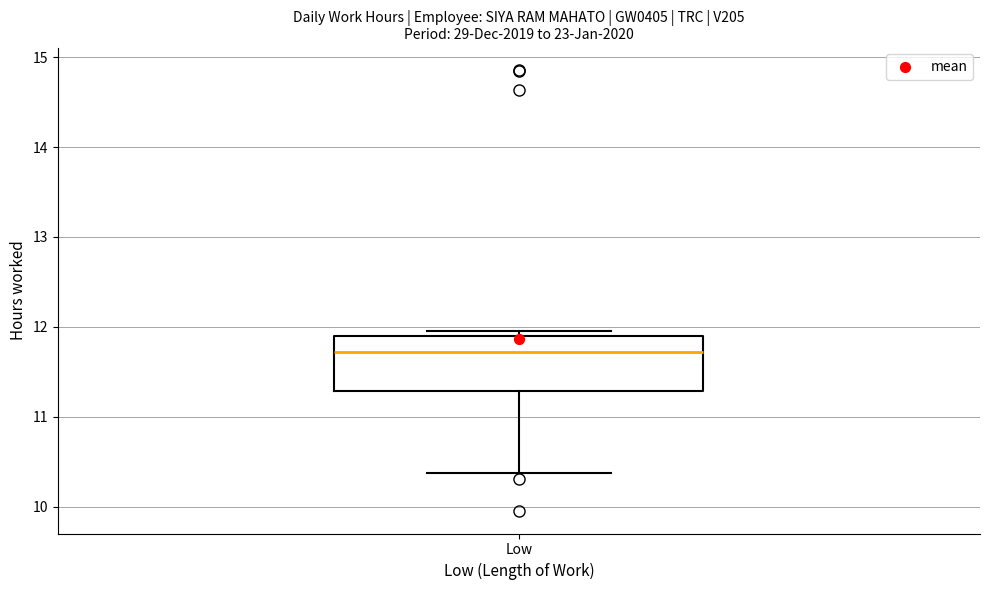

Transcribe this box plot: give where the median line is, the range the box spans, and where the two whiskers end, as read against the y-axis. The values are not printed on the chart, so give them approximately, as read against the axis.

median 11.7, box 11.3 to 11.9, whiskers 10.4 to 12.0